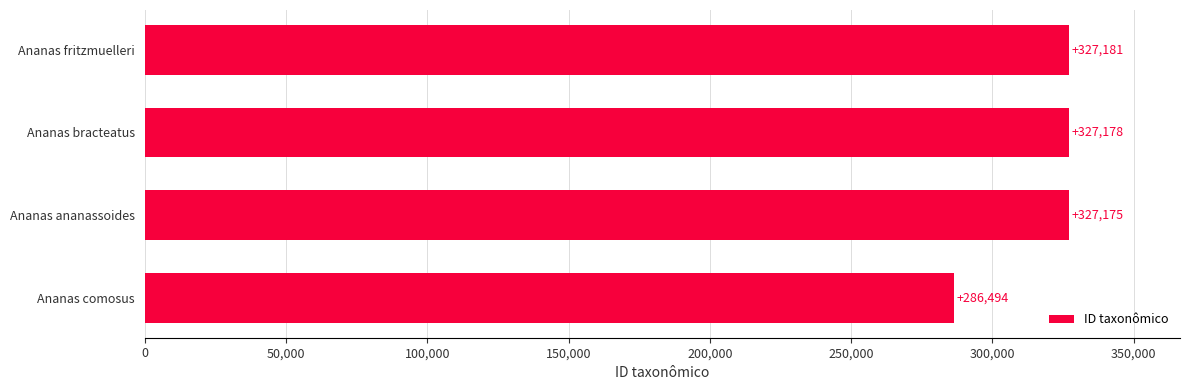

True or false: the data shows 327178 at Ananas bracteatus.

True